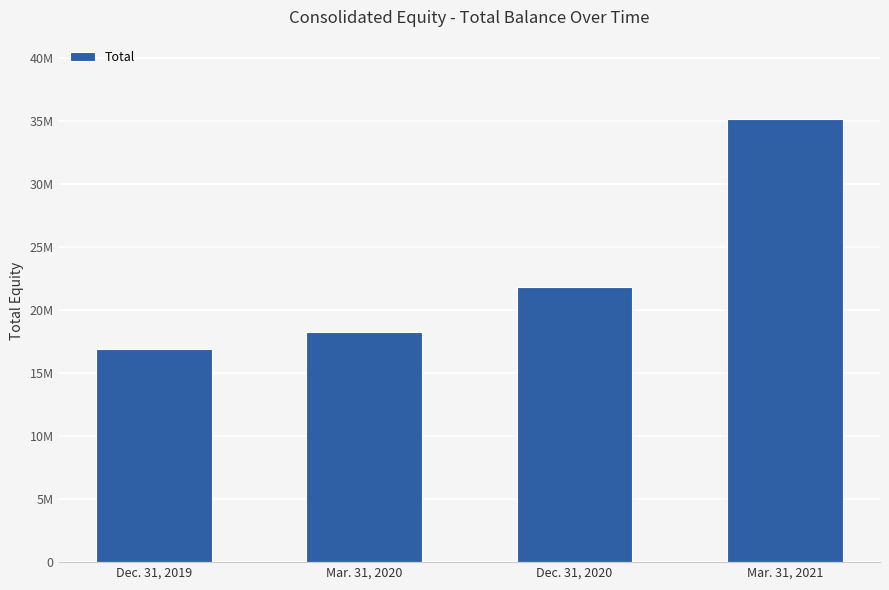

Which category has the lowest value across all series?

Dec. 31, 2019